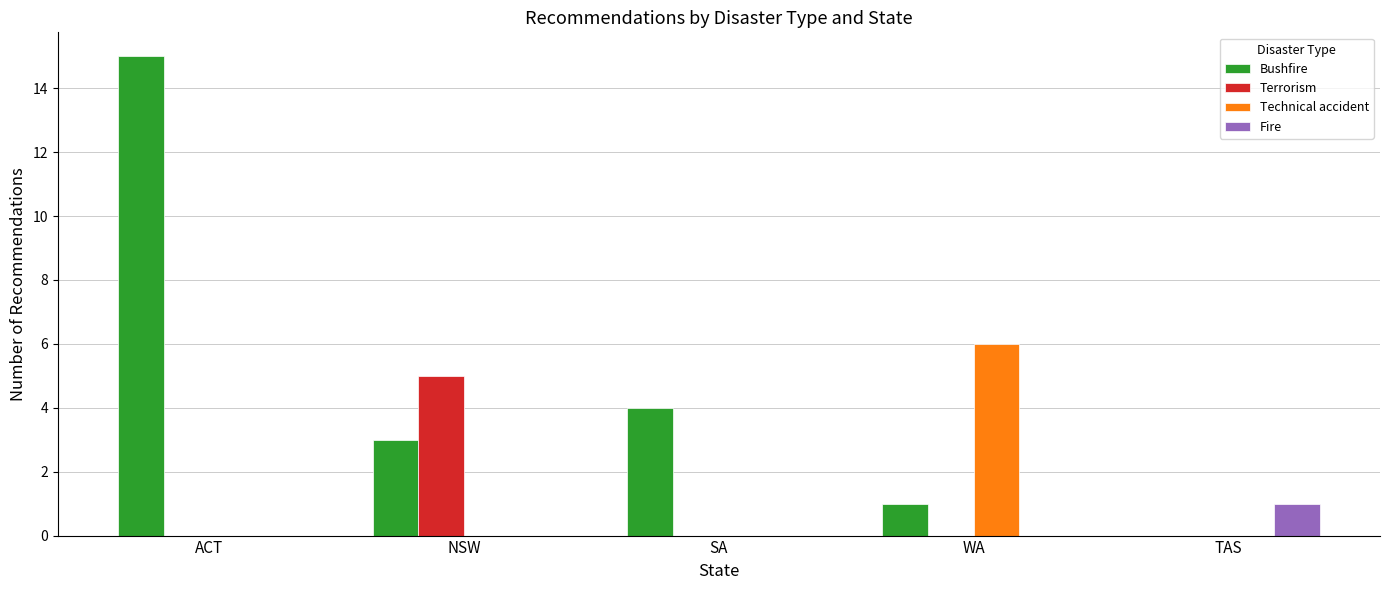

Reading left to right, extract all data points from this chart.

Bushfire: ACT=15	NSW=3	SA=4	WA=1	TAS=0
Terrorism: ACT=0	NSW=5	SA=0	WA=0	TAS=0
Technical accident: ACT=0	NSW=0	SA=0	WA=6	TAS=0
Fire: ACT=0	NSW=0	SA=0	WA=0	TAS=1